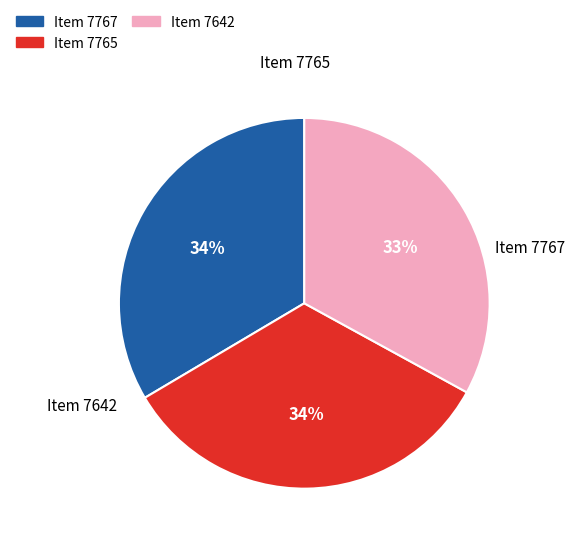

To the nearest percent, what is the average slice percentage?

33%